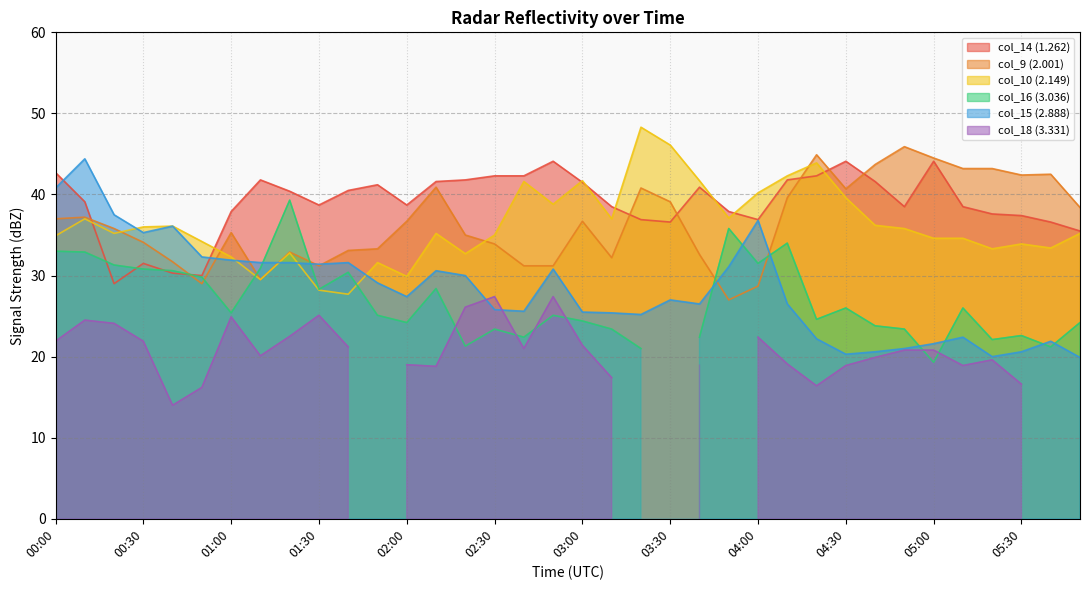

After their last crossing, which series has the higher values: col_9 (2.001) or col_14 (1.262)?

col_9 (2.001)